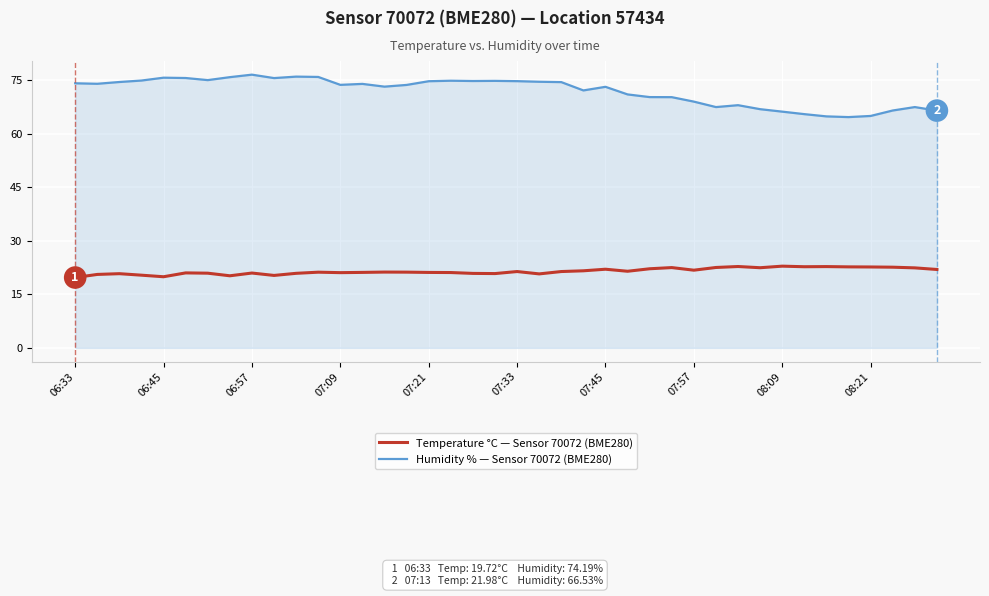

Which series has the largest range (max minus min)?

Humidity % — Sensor 70072 (BME280)